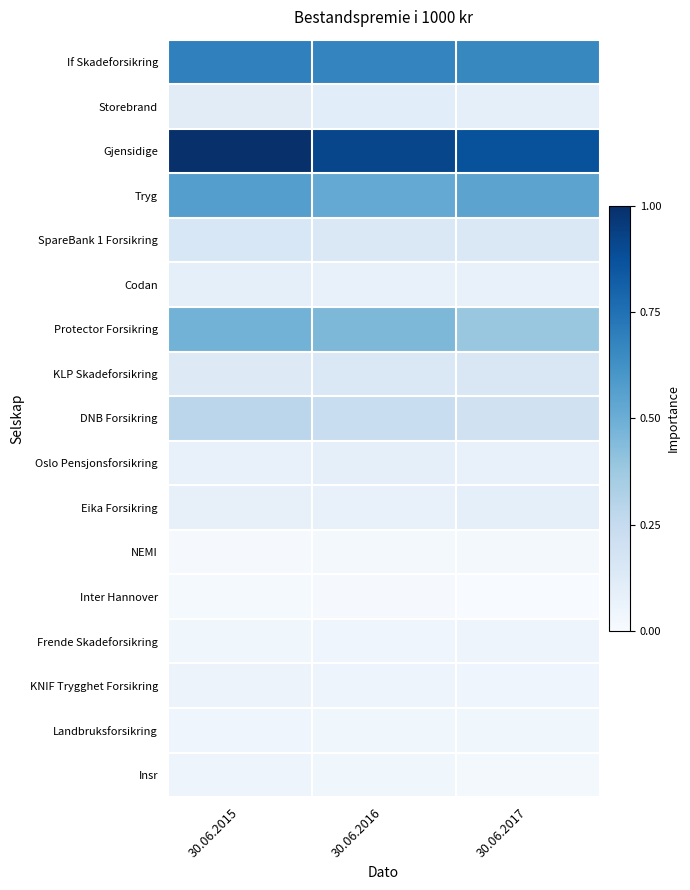

Which has a higher value, 30.06.2015 or 30.06.2017?

30.06.2015